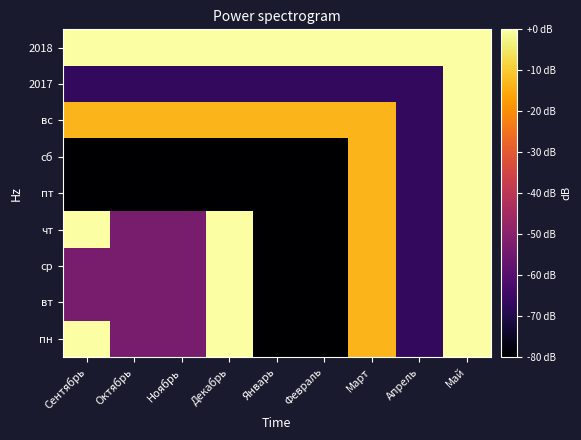

How many series are shown in this chart?

9